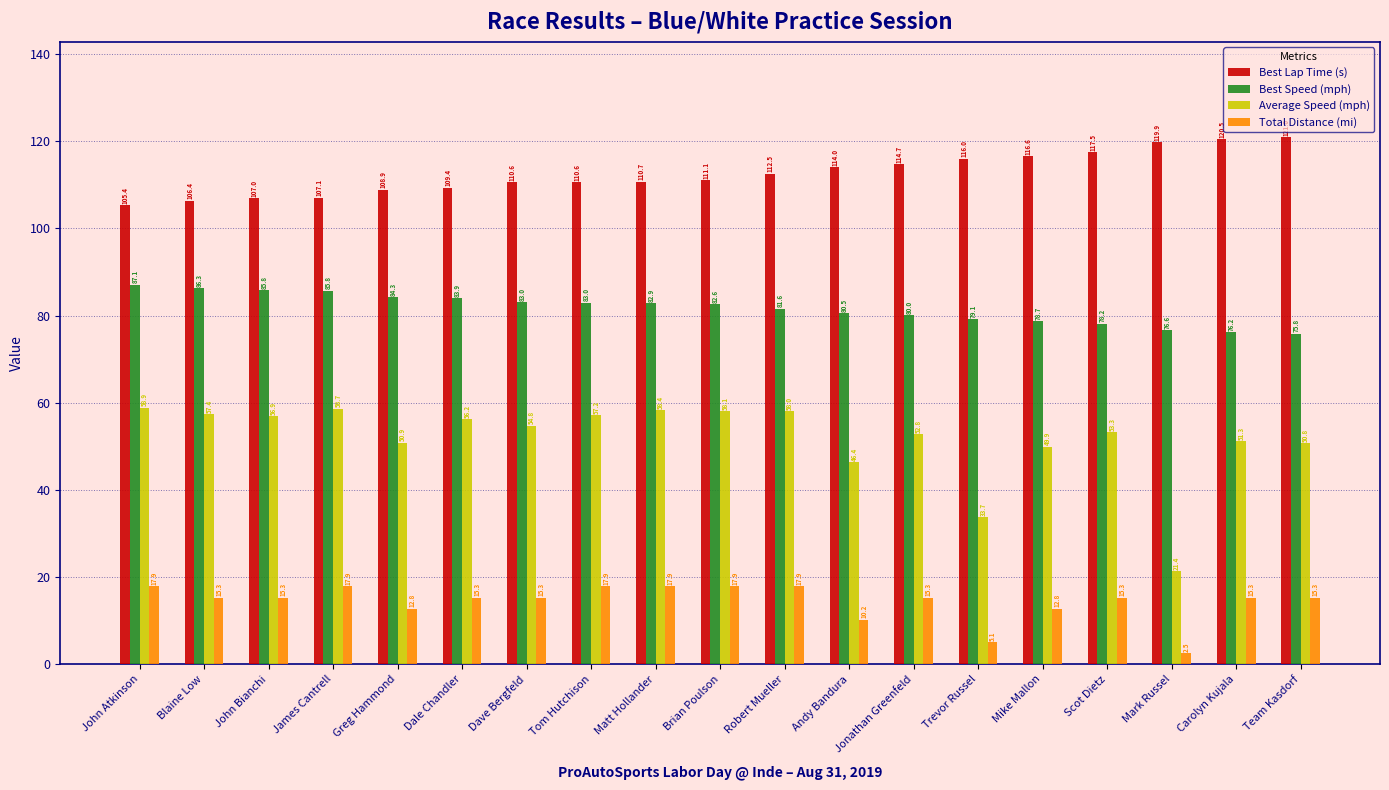

What are all the series names shown in the legend?

Best Lap Time (s), Best Speed (mph), Average Speed (mph), Total Distance (mi)